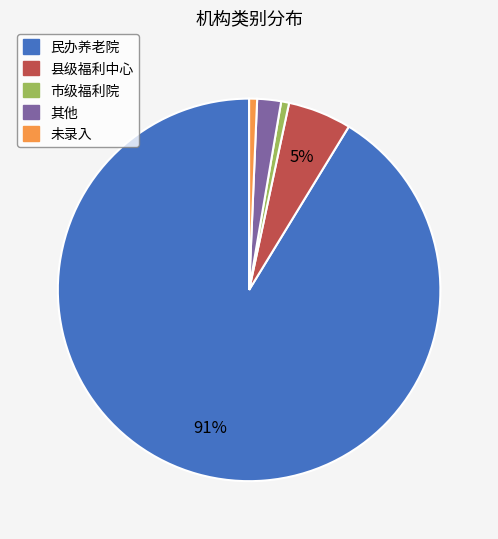

What percentage is the 未录入 slice, to the nearest percent?

1%